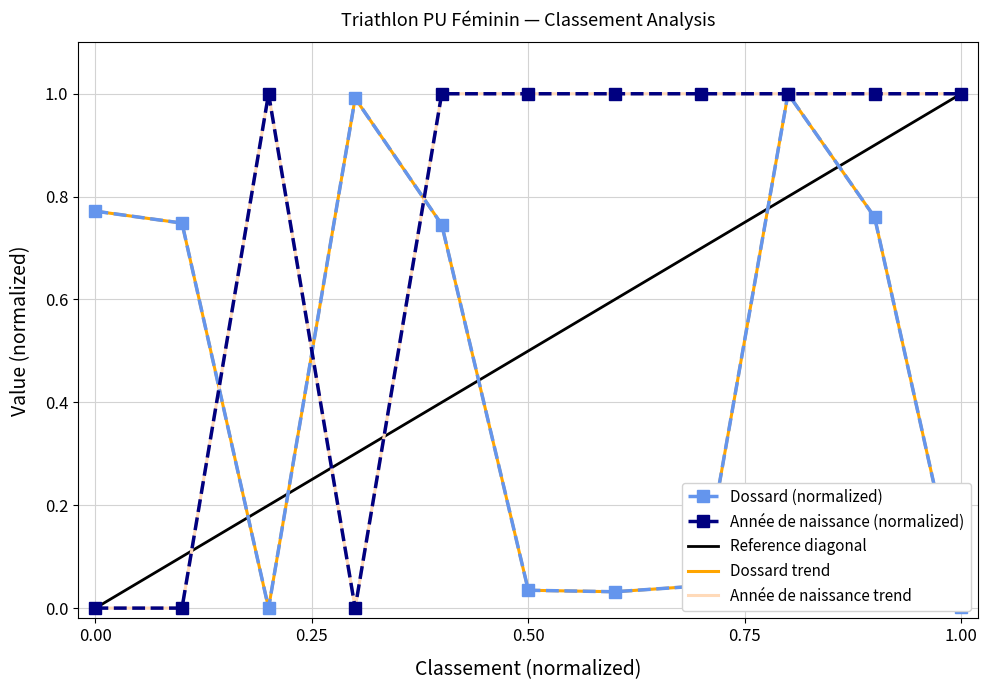

True or false: Dossard has a value of 0.7 at 2.

True